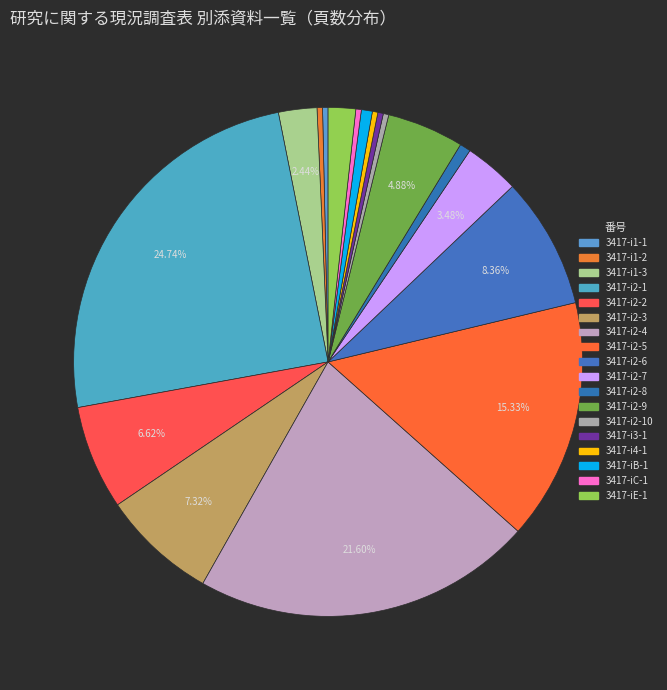

How many slices are in this pie chart?

18